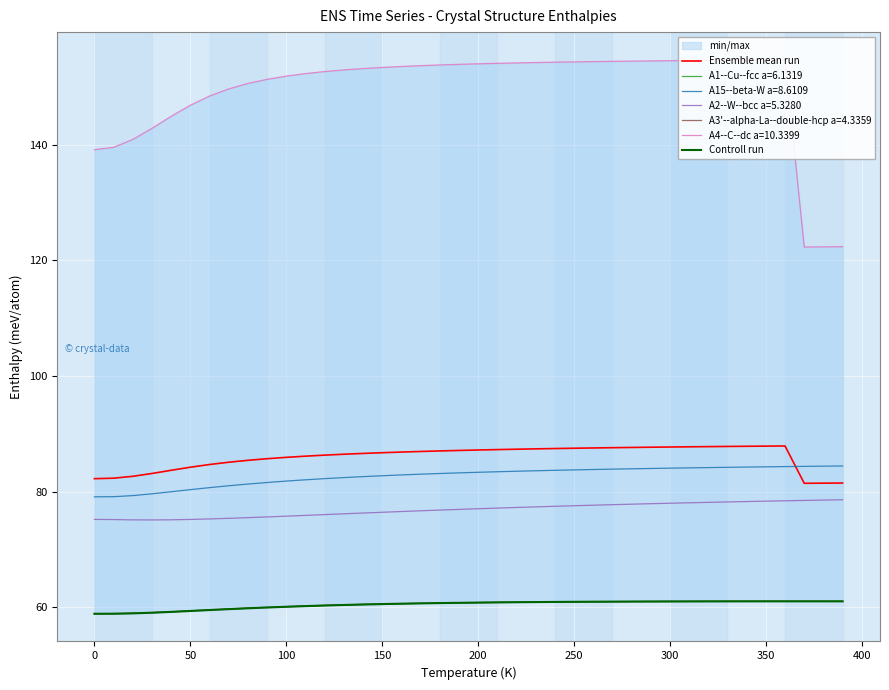

Reading left to right, what are all the values shown in this chart?

Ensemble mean run: 82.3	82.3	82.7	83.2	83.7	84.2	84.7	85.1	85.4	85.7	85.9	86.1	86.3	86.5	86.6	86.7	86.9	87.0	87.1	87.1	87.2	87.3	87.3	87.4	87.5	87.5	87.6	87.6	87.7	87.7	87.7	87.8	87.8	87.8	87.9	87.9	87.9	81.5	81.5	81.5
Controll run: 58.9	58.9	59.0	59.1	59.2	59.4	59.5	59.7	59.8	60.0	60.1	60.2	60.3	60.4	60.5	60.6	60.6	60.7	60.7	60.8	60.8	60.9	60.9	60.9	60.9	61.0	61.0	61.0	61.0	61.0	61.0	61.0	61.0	61.0	61.0	61.0	61.0	61.0	61.0	61.0